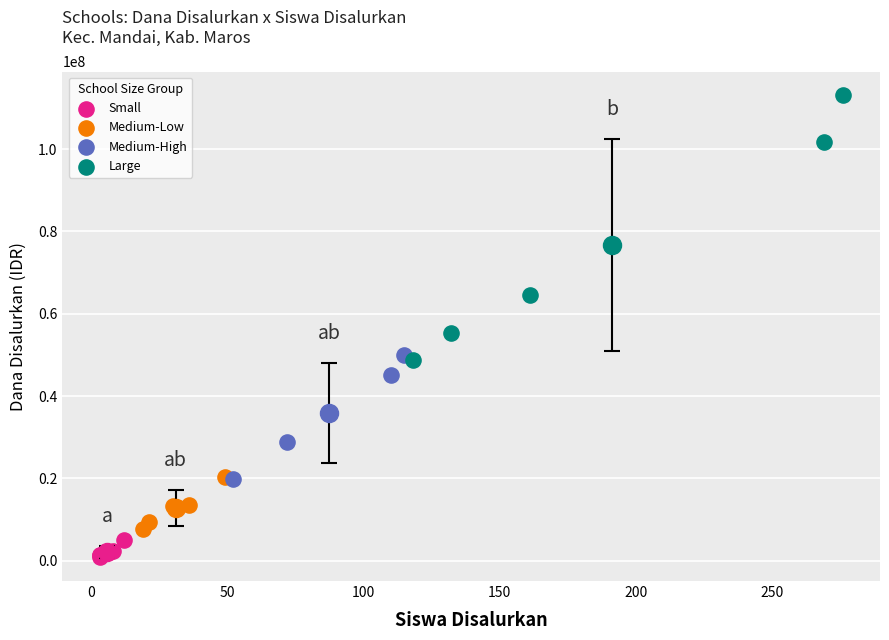

Which series has the largest Y range (max minus min)?

Large